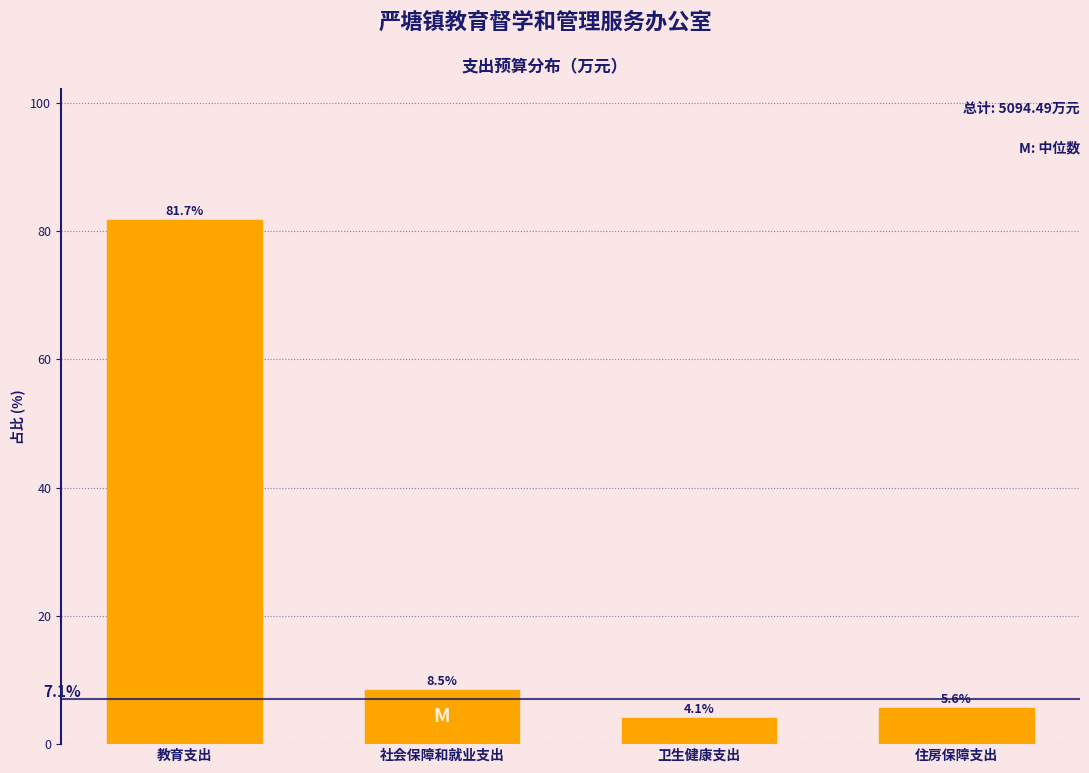

Reading right to left, list all the values displayed in this chart.

住房保障支出=5.6	卫生健康支出=4.1	社会保障和就业支出=8.5	教育支出=81.7